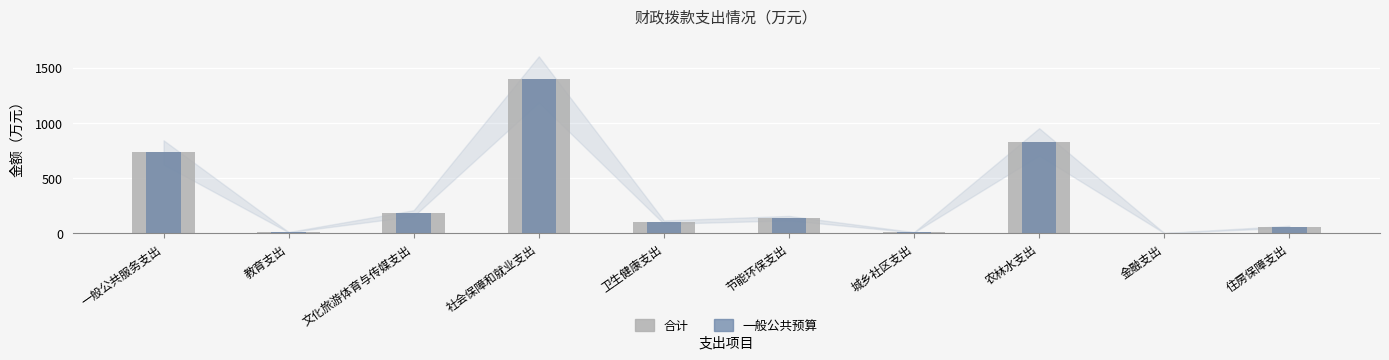

What is the difference between the maximum and second lowest values in the 一般公共预算 series?

1387.9